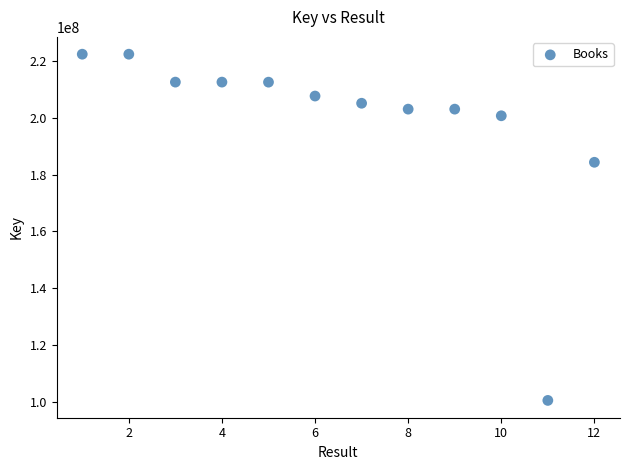

What Y value in the scatter plot is closest to 161449350?

184381153